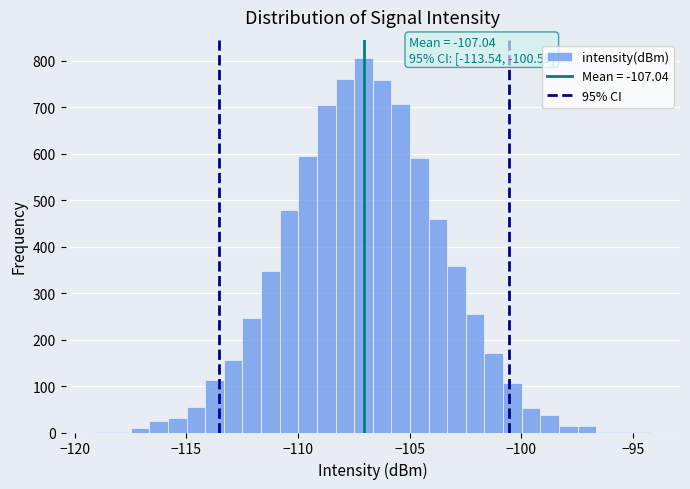

Around what value on the x-axis is the tallest bar? Give the approximate position of its centre, as read against the axis.

-107.0